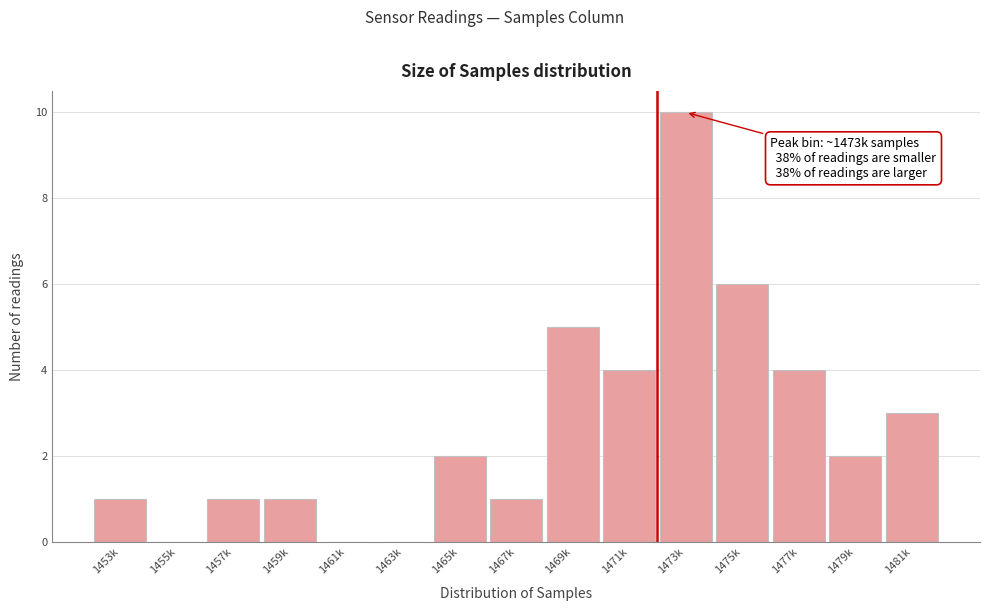

Reading right to left, what are all the values shown in this chart?

1481k=3	1479k=2	1477k=4	1475k=6	1473k=10	1471k=4	1469k=5	1467k=1	1465k=2	1463k=0	1461k=0	1459k=1	1457k=1	1455k=0	1453k=1